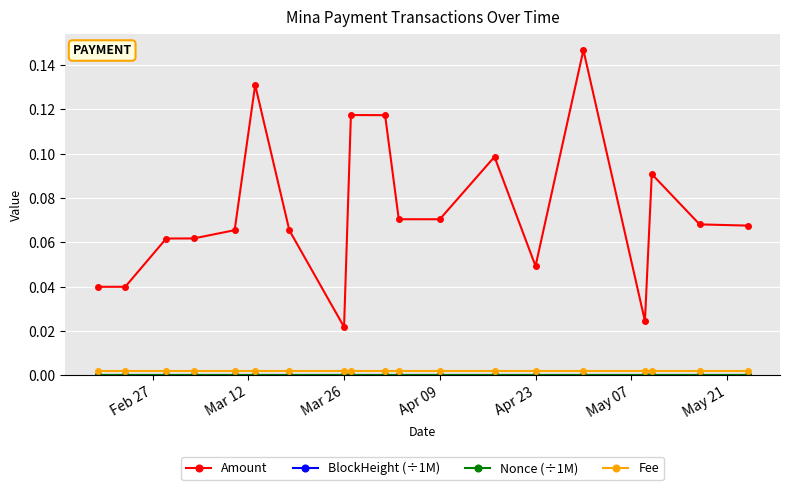

Which series has the largest total across all categories?

Amount